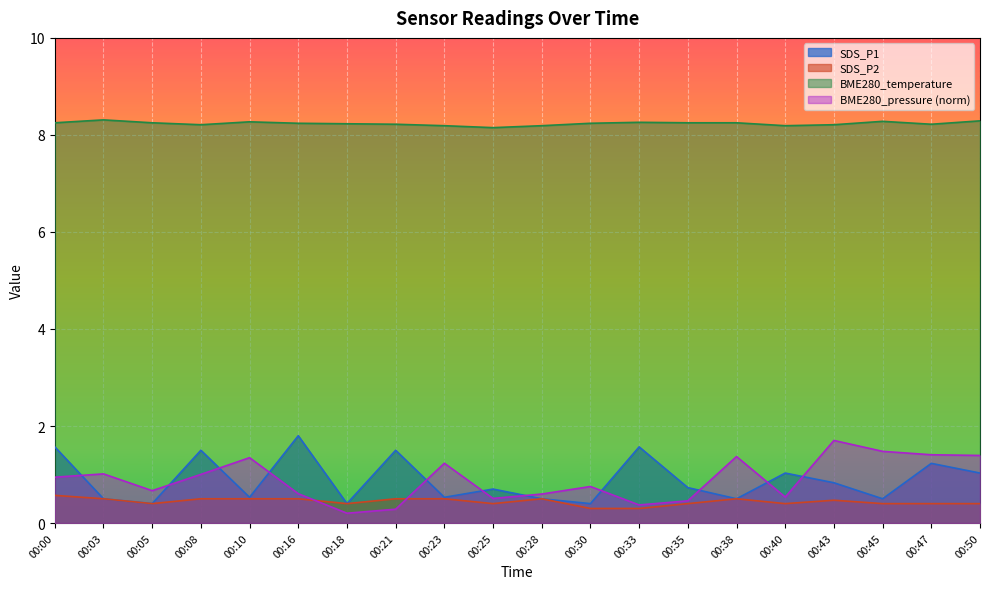

Rank the series by their maximum value, from highest to lowest.

BME280_temperature, SDS_P1, BME280_pressure (norm), SDS_P2